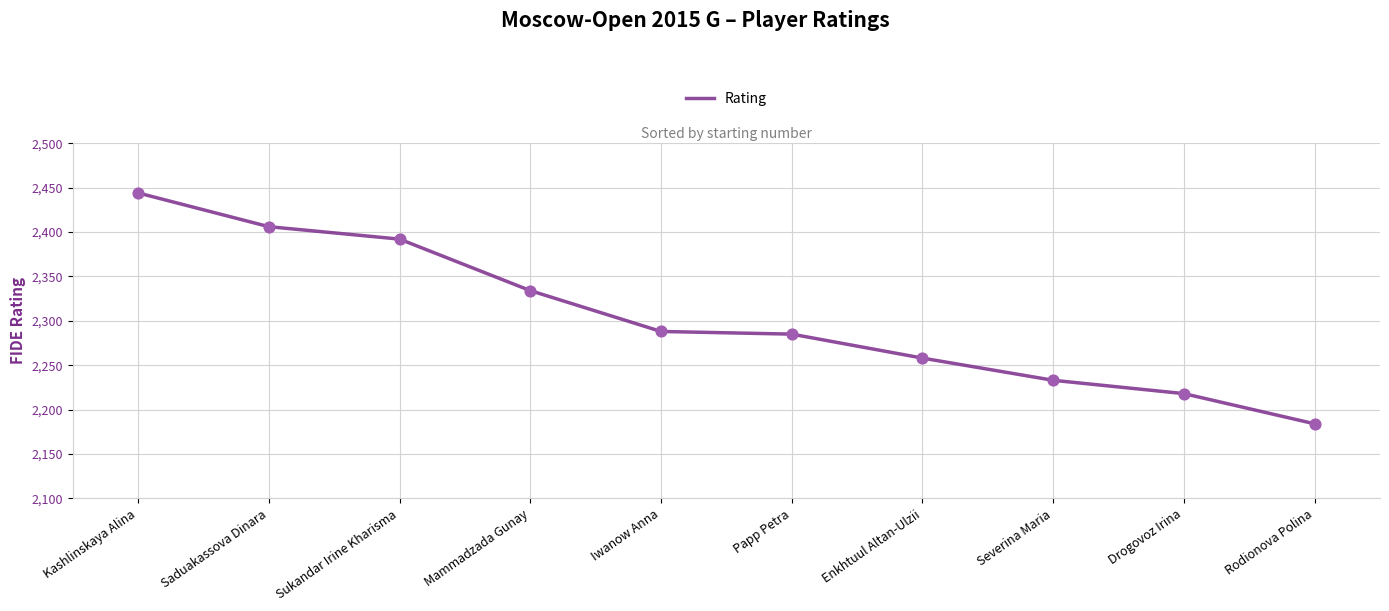

Between Severina Maria and Enkhtuul Altan-Ulzii, which is larger?

Enkhtuul Altan-Ulzii